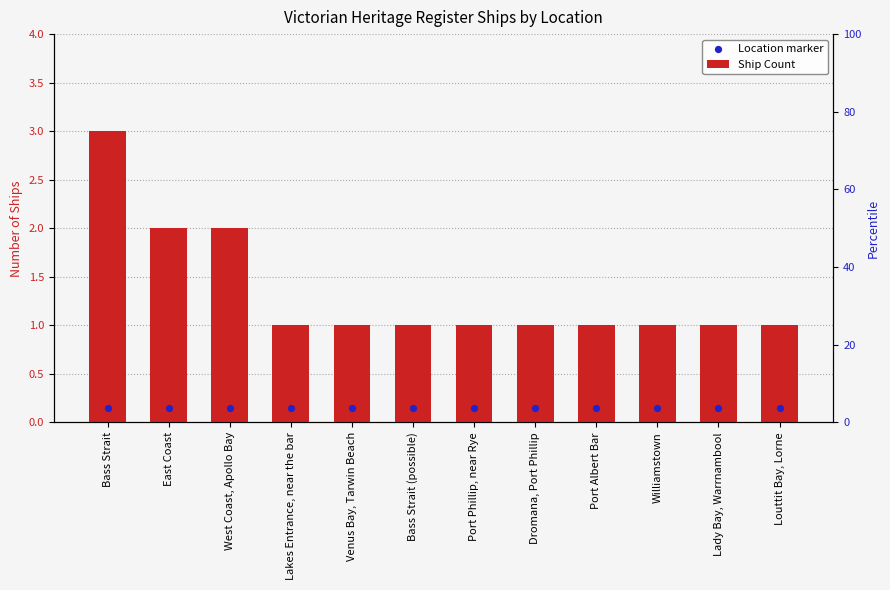

Which series contains the lowest Y value?

Location marker